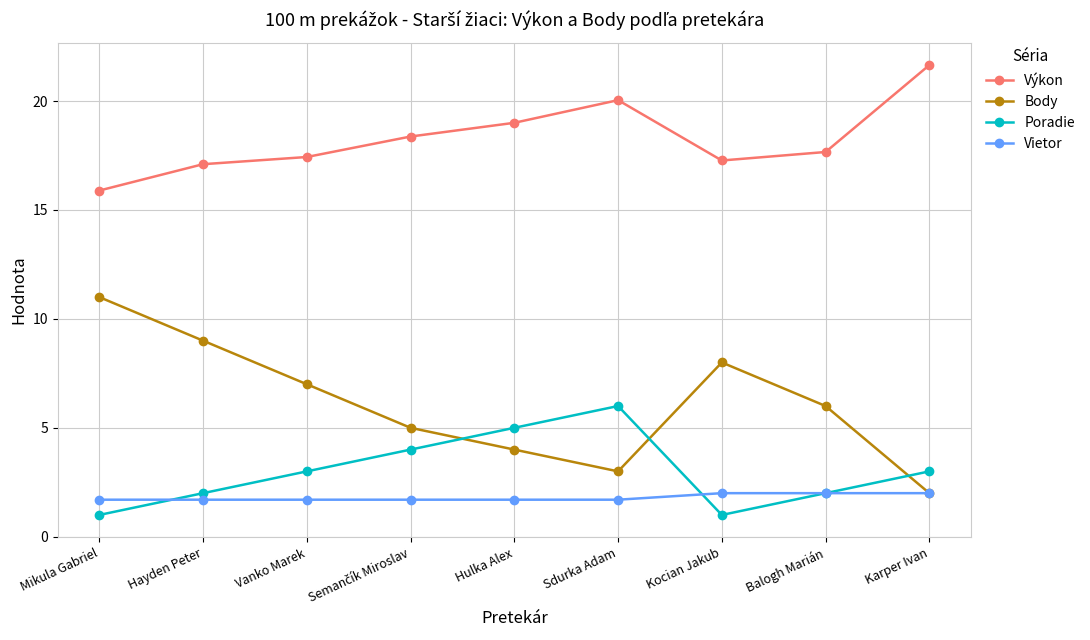

Where do Poradie and Vietor first cross each other?

Mikula Gabriel and Hayden Peter